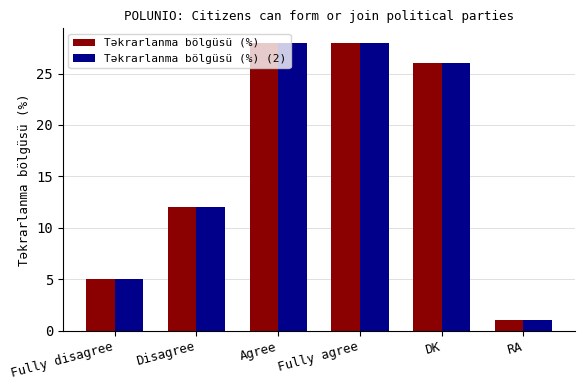

What is the total value across all series at DK?

52